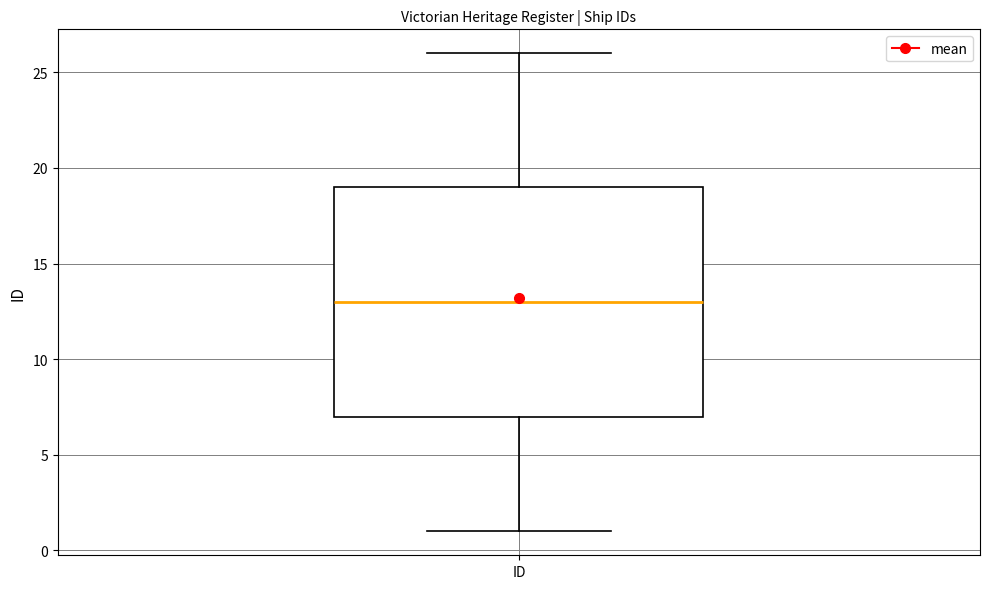

Read this box plot against the y-axis: the position of the median line, the range covered by the box, and the ends of both whiskers. The values are not printed on the chart, so give them approximately, as read against the axis.

median 13, box 7 to 19, whiskers 1 to 26